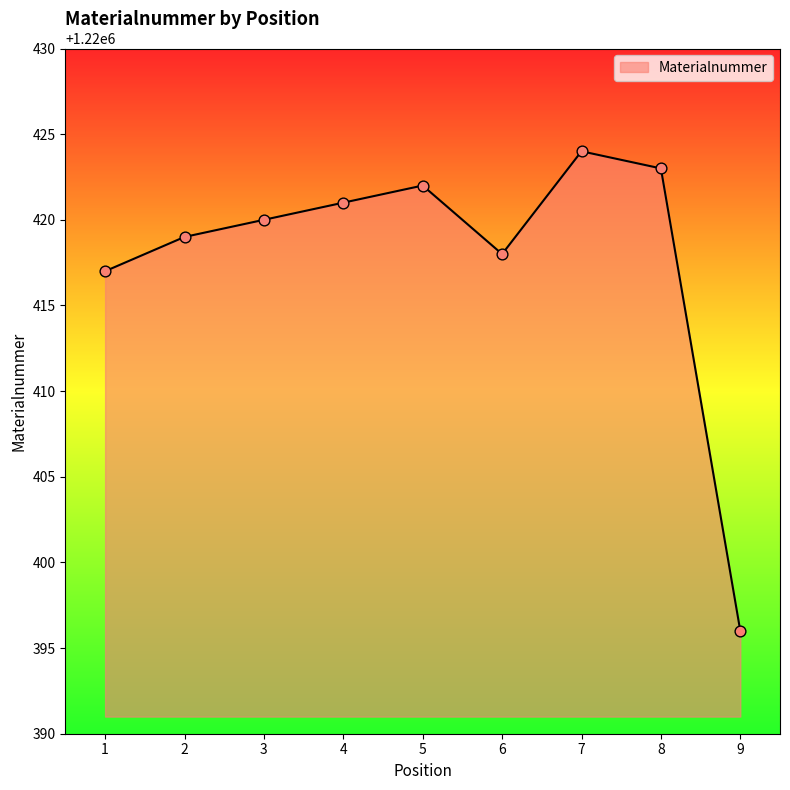

What is the change in value from 2 to 8?

+4